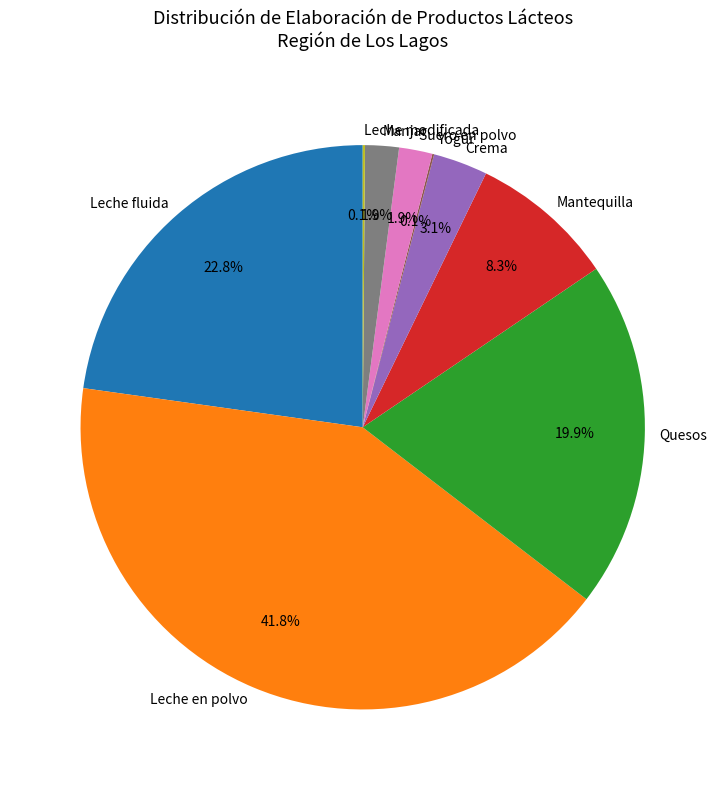

What portion of the pie excludes Crema?

96.9%